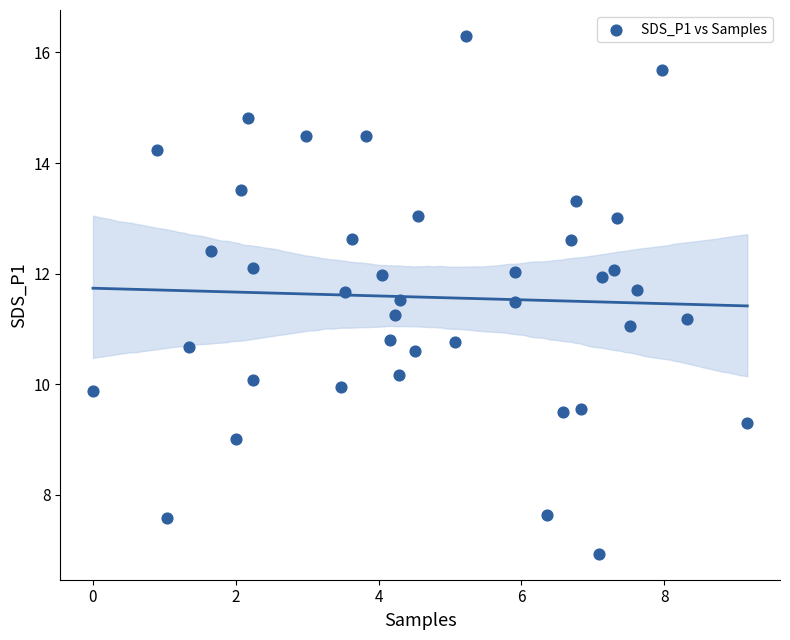

What is the range of Y values (max minus min)?

9.4